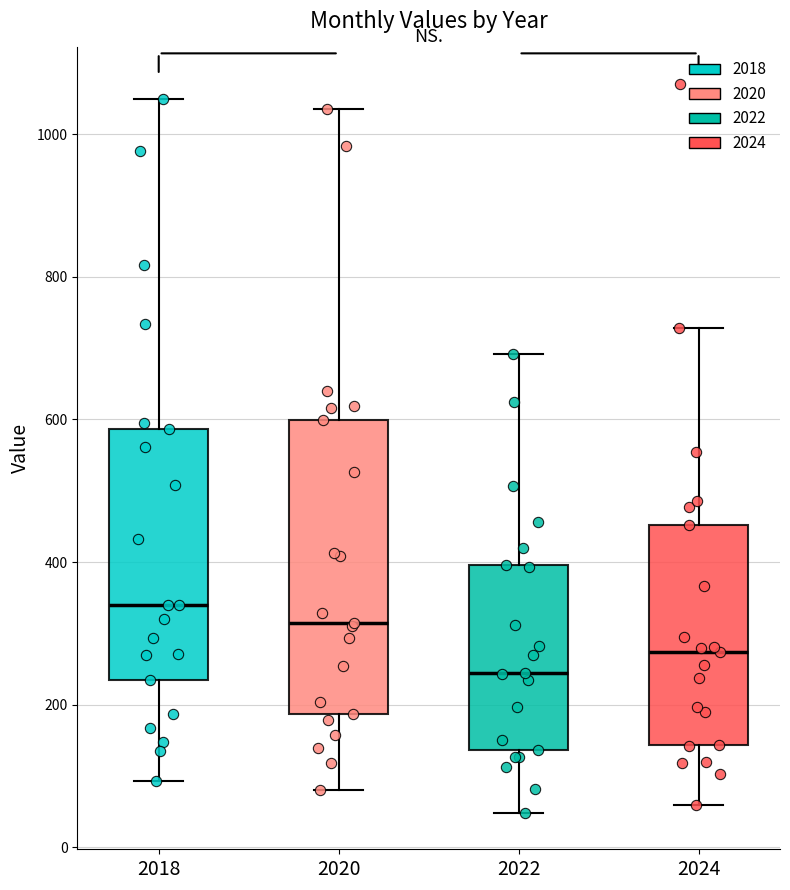

Which box is the tallest, from its lower edge to its upper edge?

2020